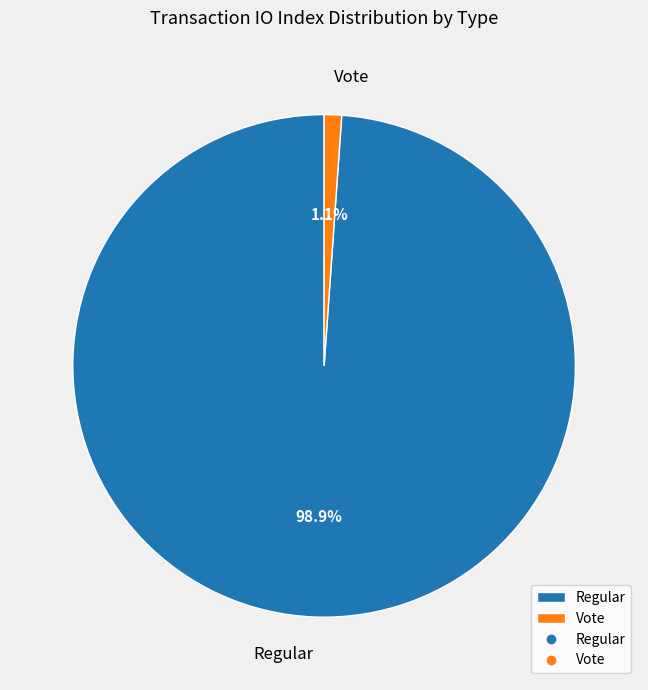

How many slices are in this pie chart?

2